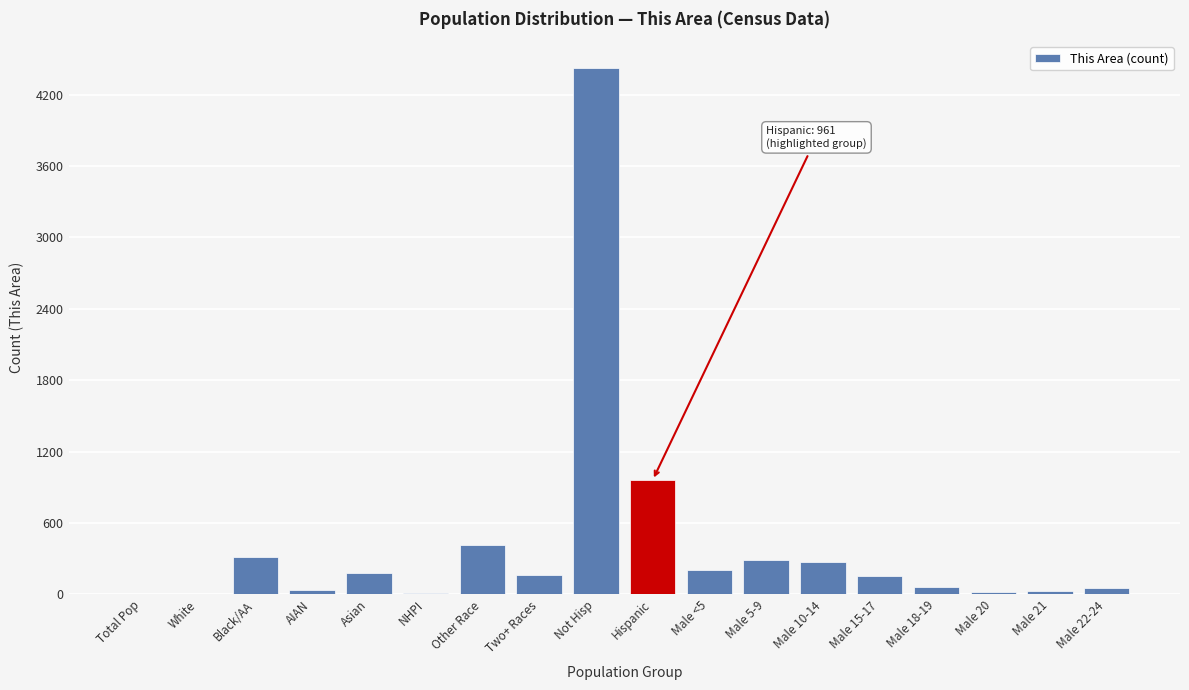

Is it true that the value at Male <5 is 208?

True